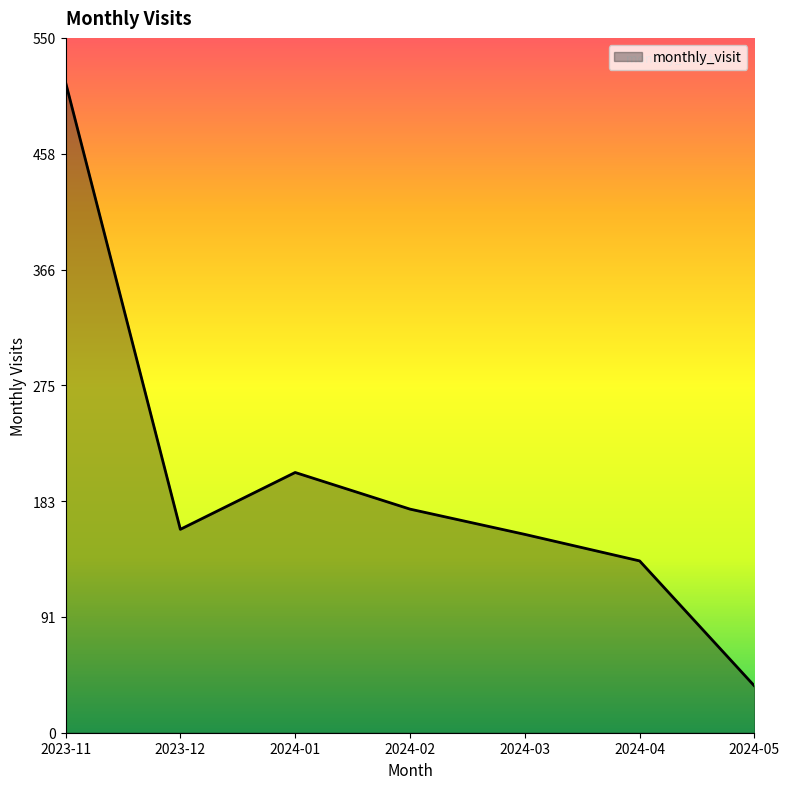

What is the greatest value displayed?

515